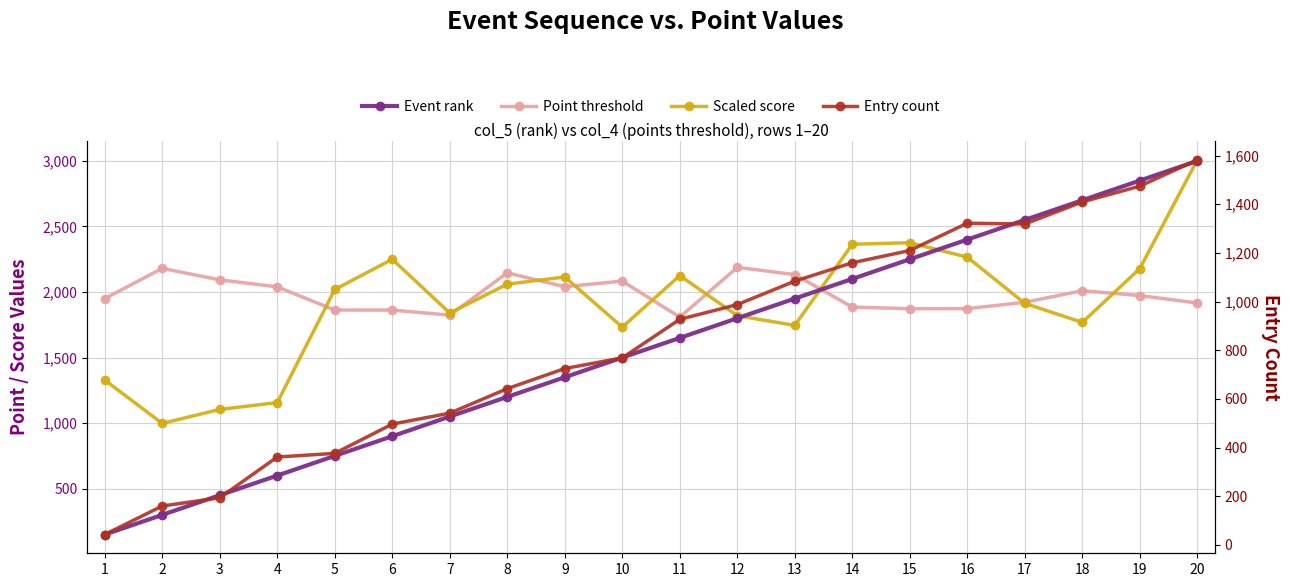

The value of Point threshold at 11 is 666.1. True or false?

False